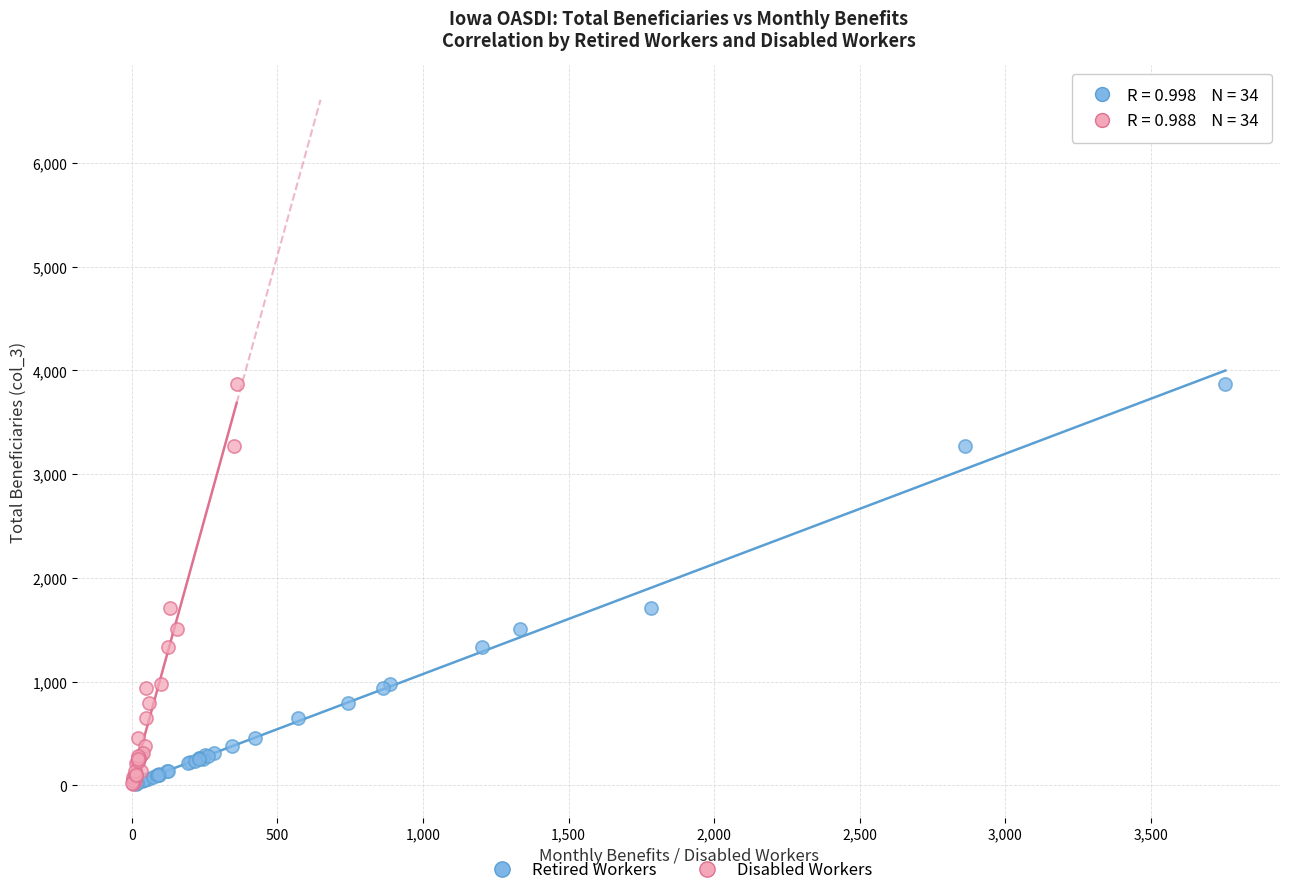

What are all the series names shown in the legend?

Retired Workers, Disabled Workers